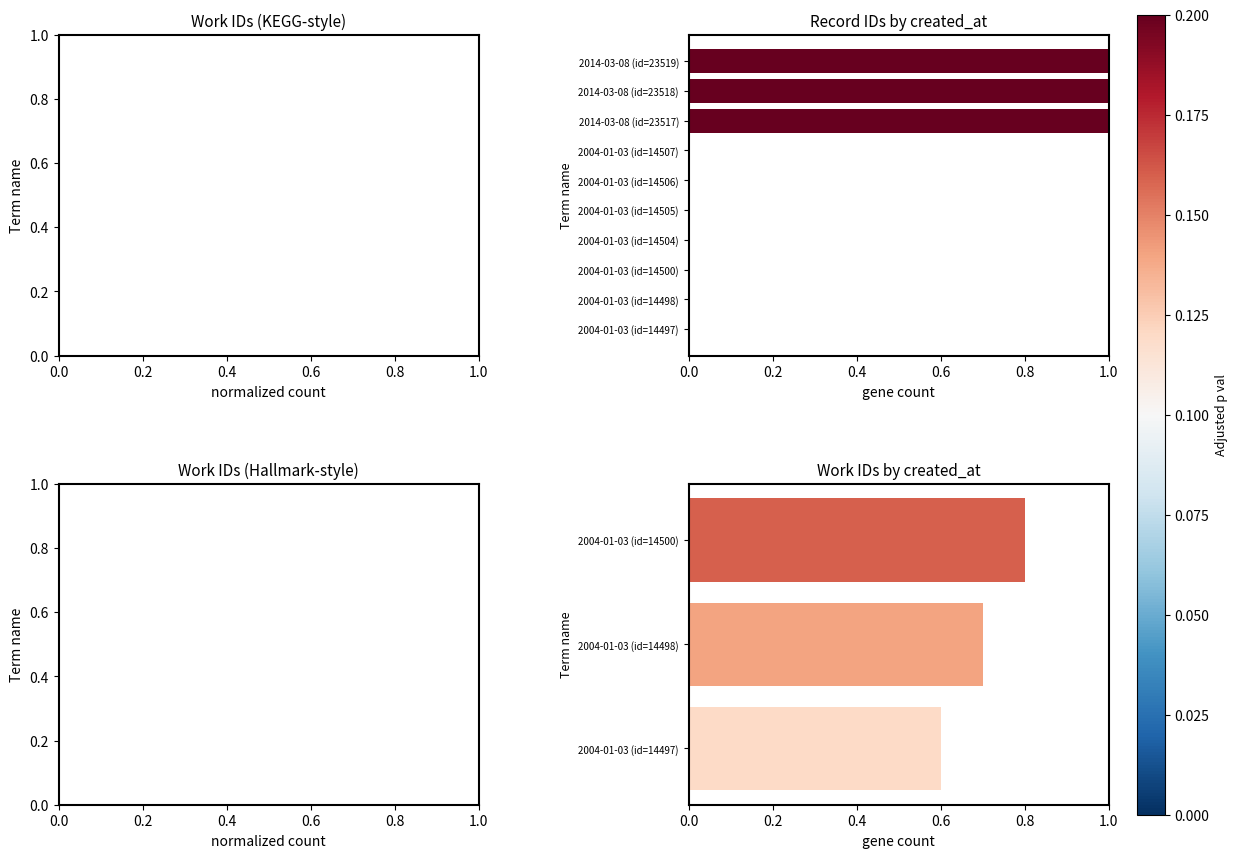

What is the value of the 8th bar from the left?

1.0